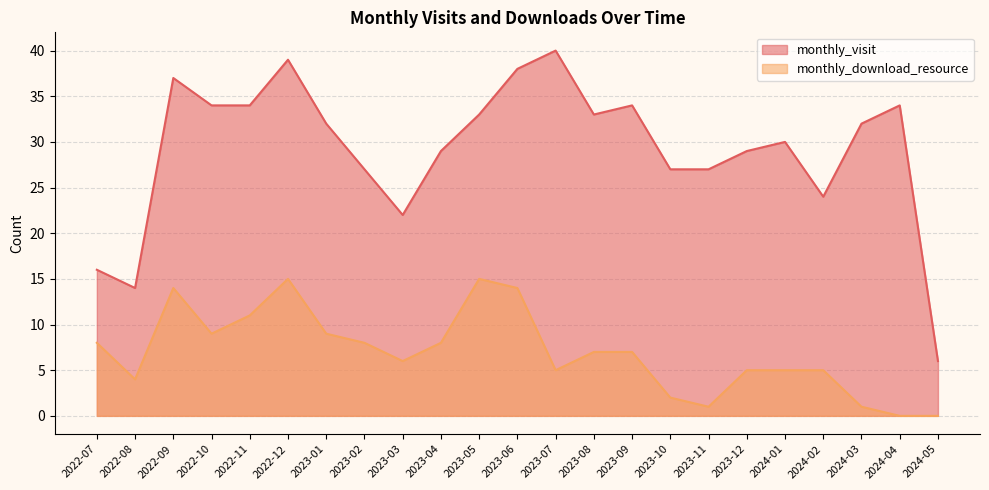

How many data points in monthly_download_resource are above 7?

10